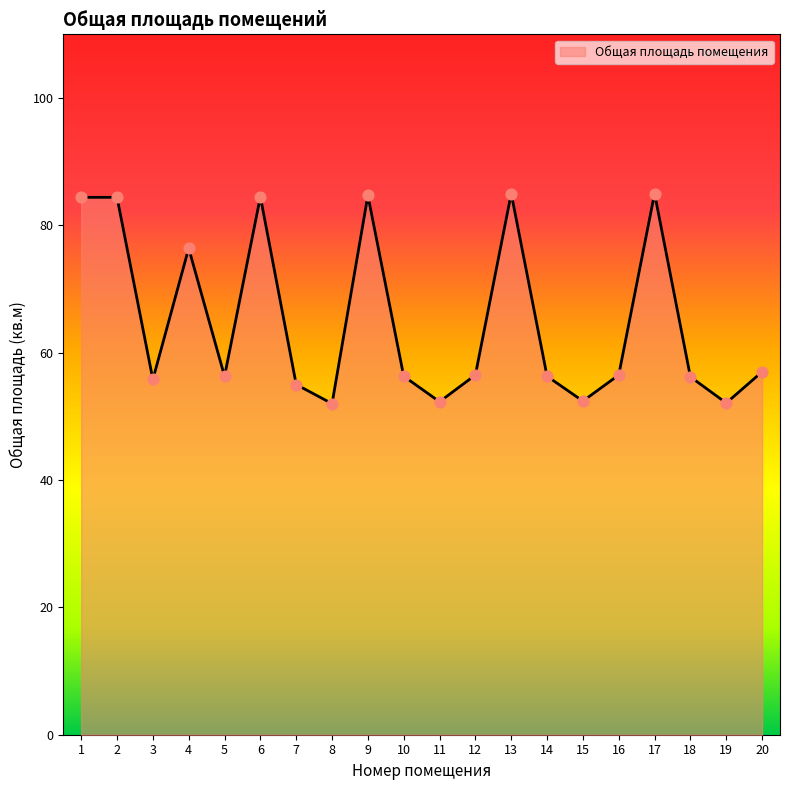

What is the ratio of the value at 1 to the value at 13?

1.0